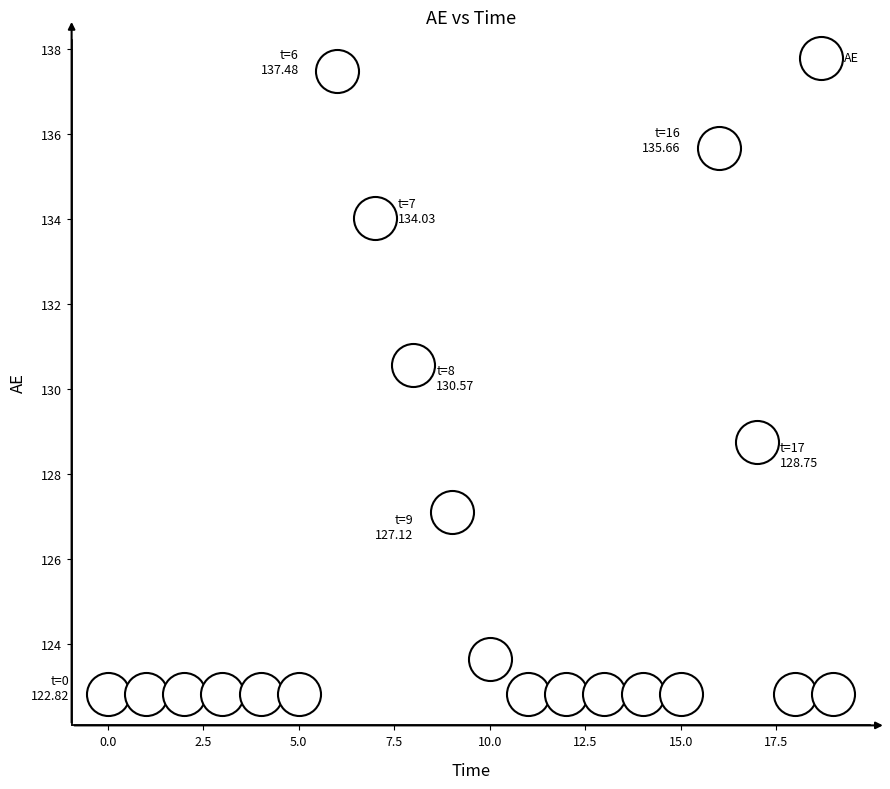

What Y value in the scatter plot is closest to 130?

130.6